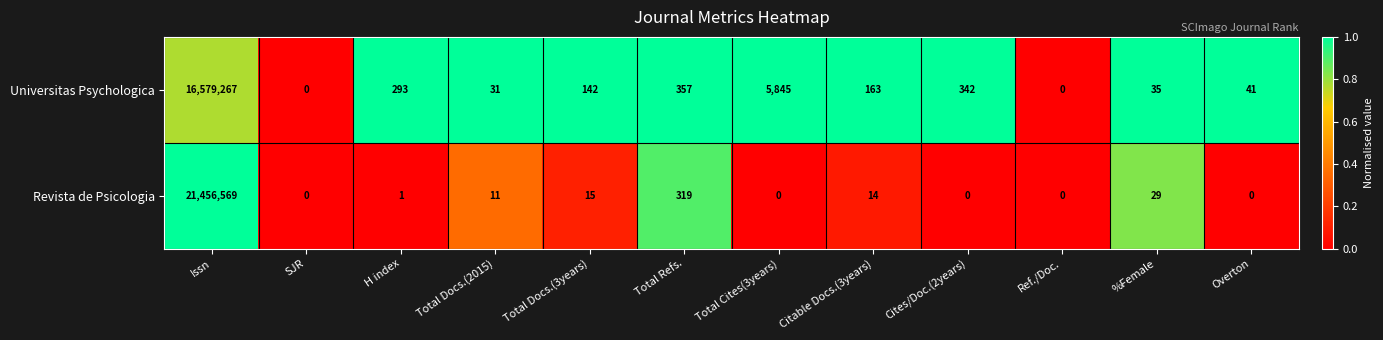

Rank the series by their average value, from lowest to highest.

Universitas Psychologica, Revista de Psicologia